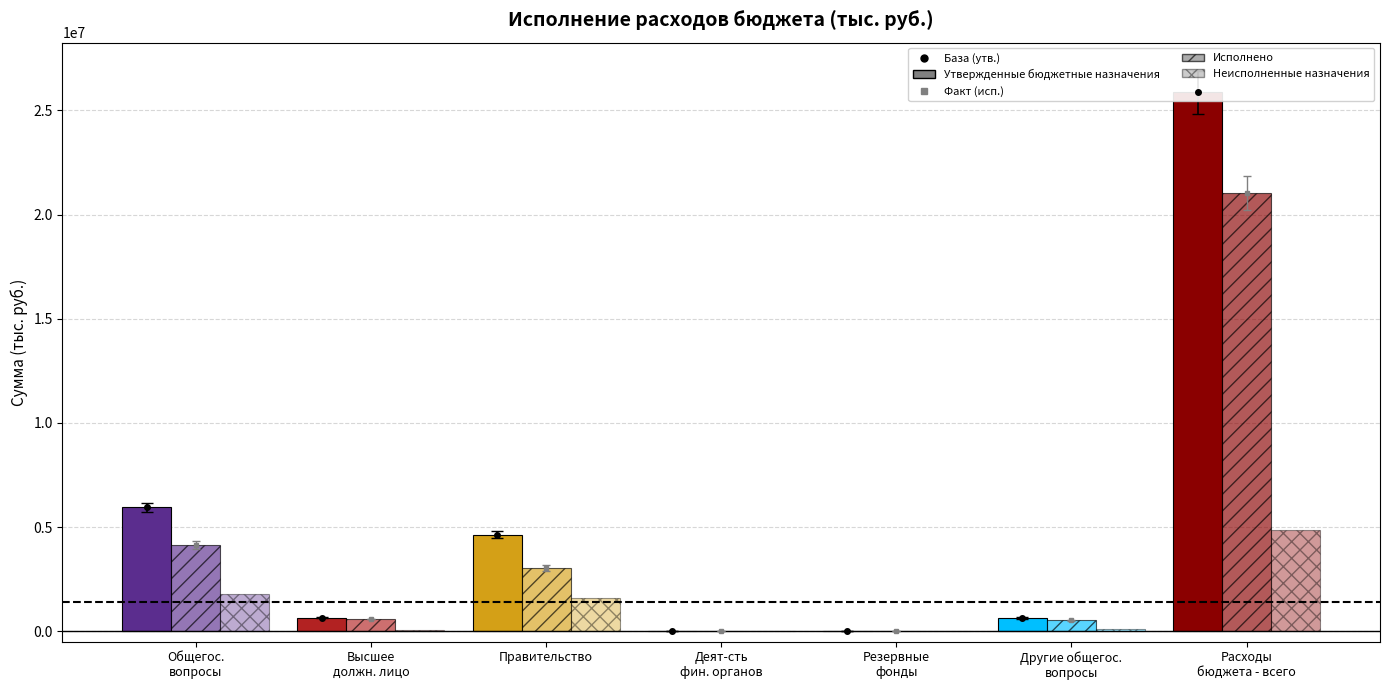

What is the spread (max minus min) of values at Резервные
фонды?

7555.0